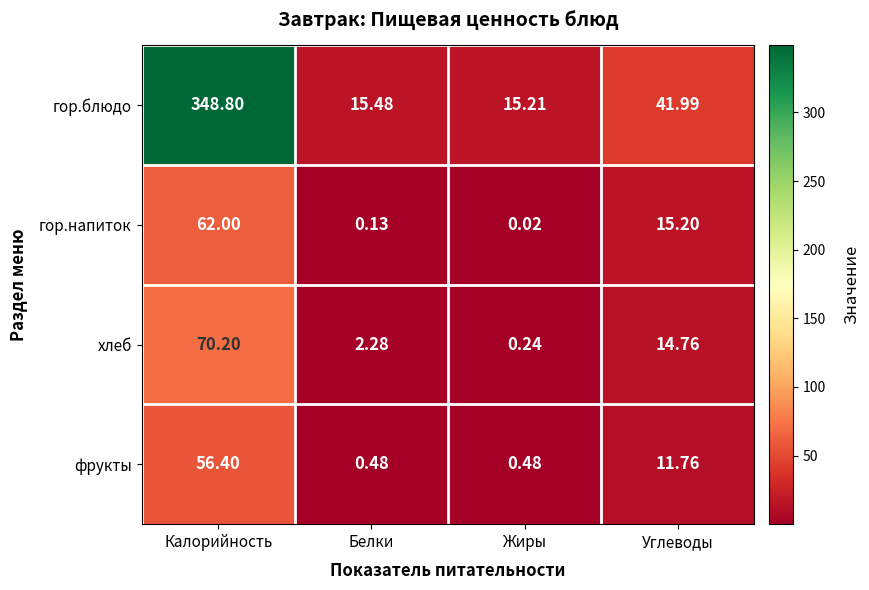

Which label corresponds to the smallest value in the chart?

Жиры